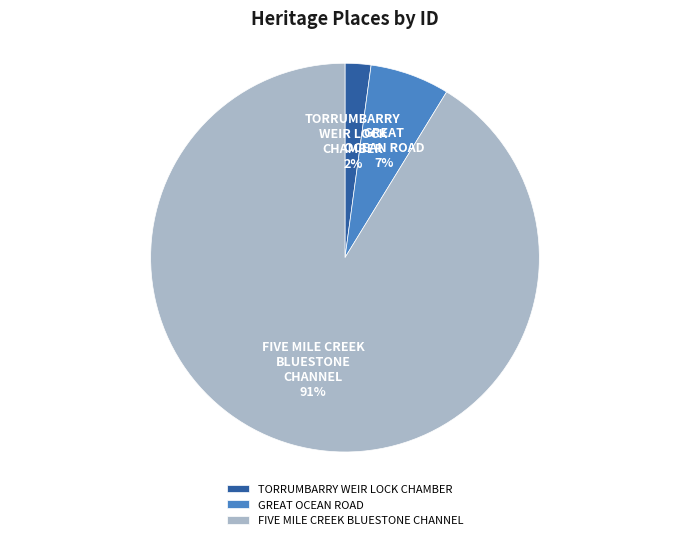

Which slice is the smallest?

TORRUMBARRY WEIR LOCK CHAMBER